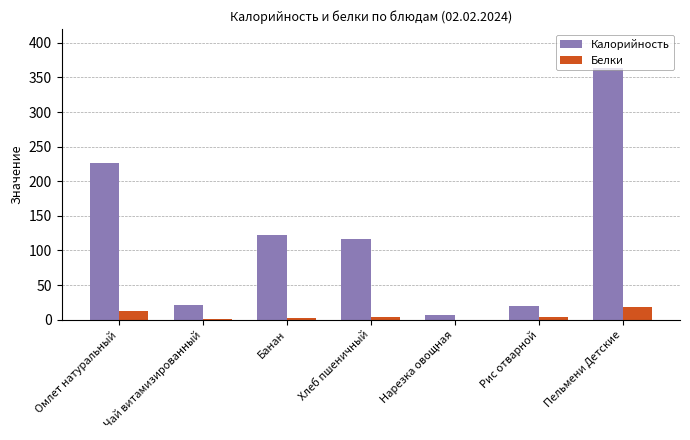

What is the sum of all Белки values?

41.5